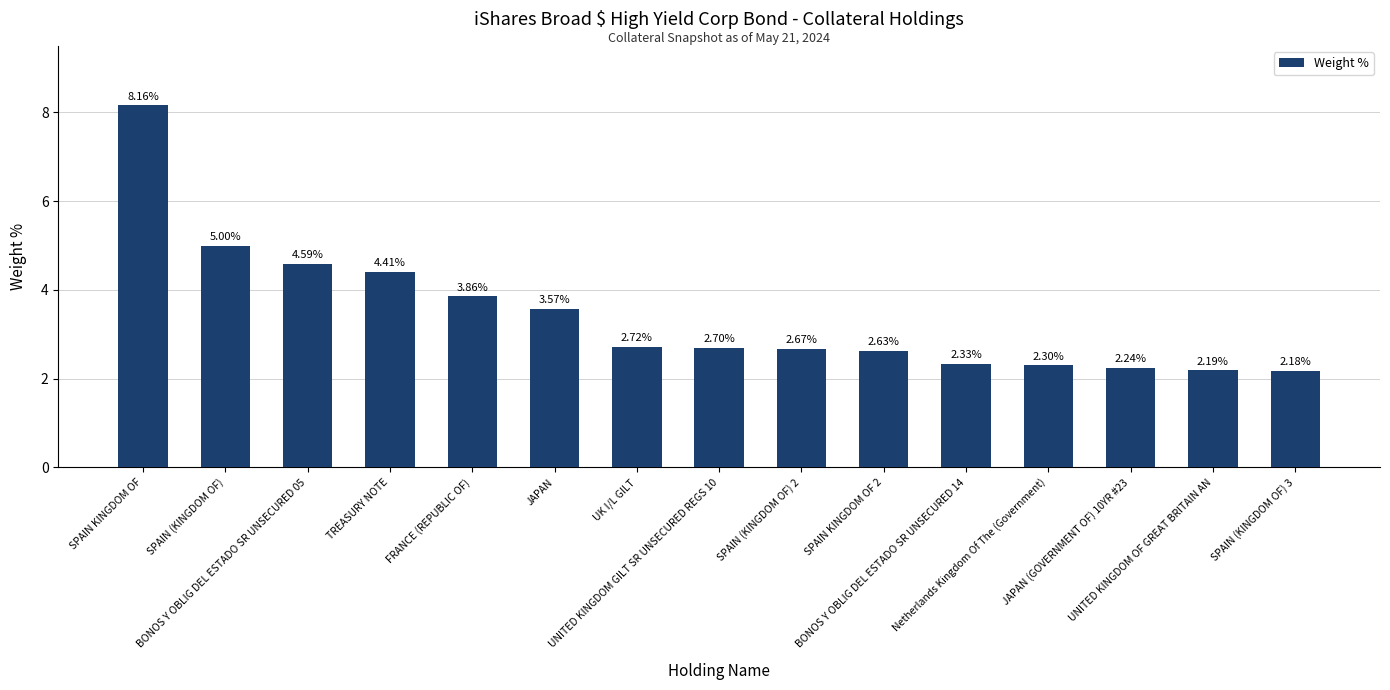

Are the bars horizontal?

No